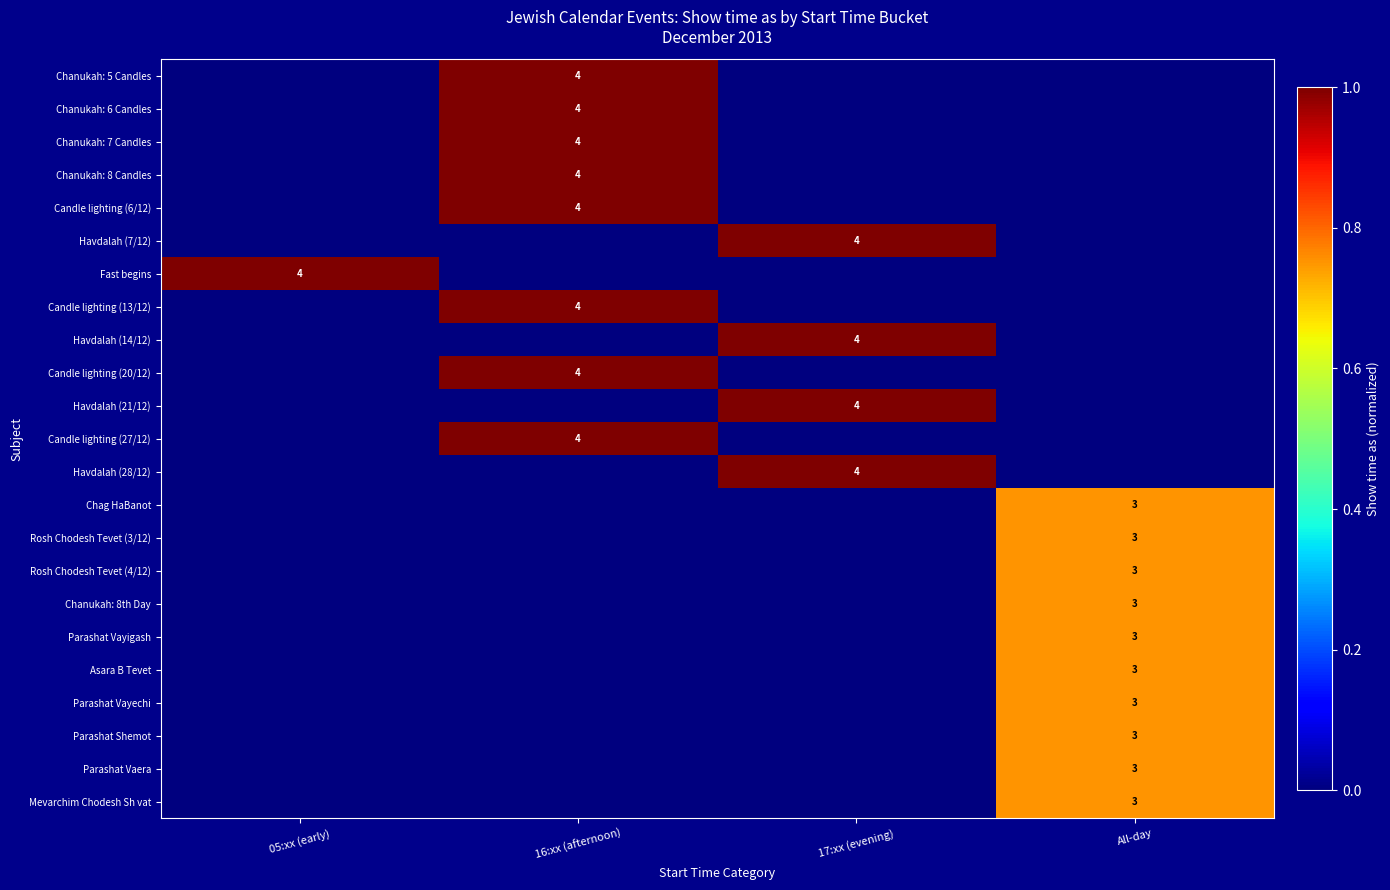

What is the maximum value for Parashat Vayechi?

0.8